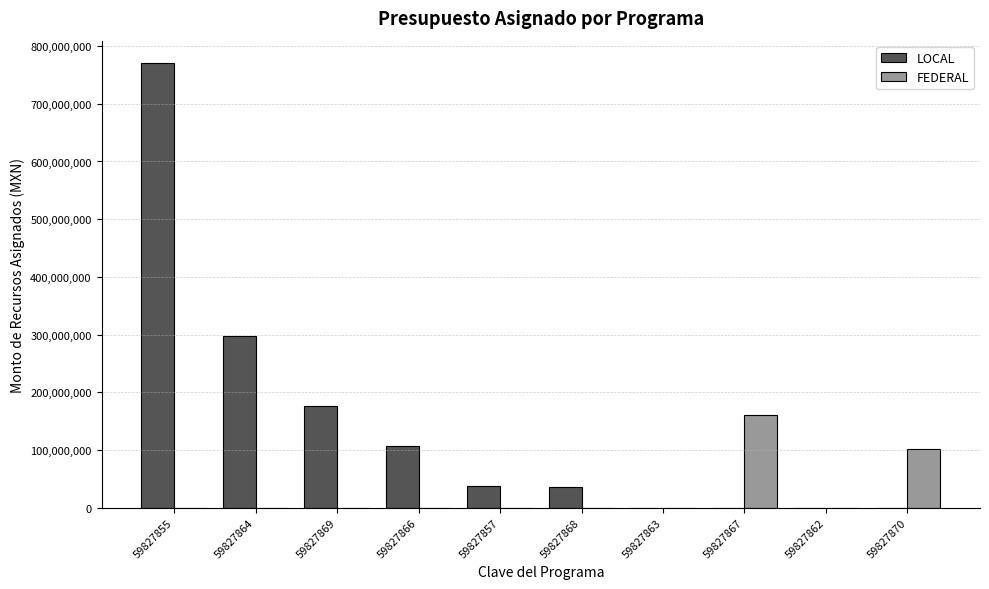

What is the total value across all series at 59827868?

36481292.0